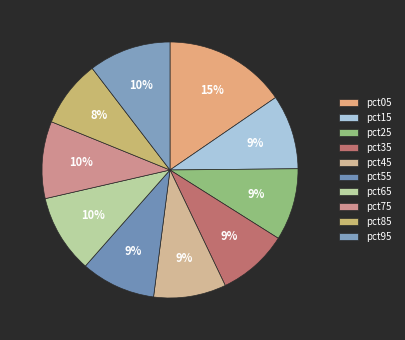

What is the total percentage of pct65 and pct85?

18.4%